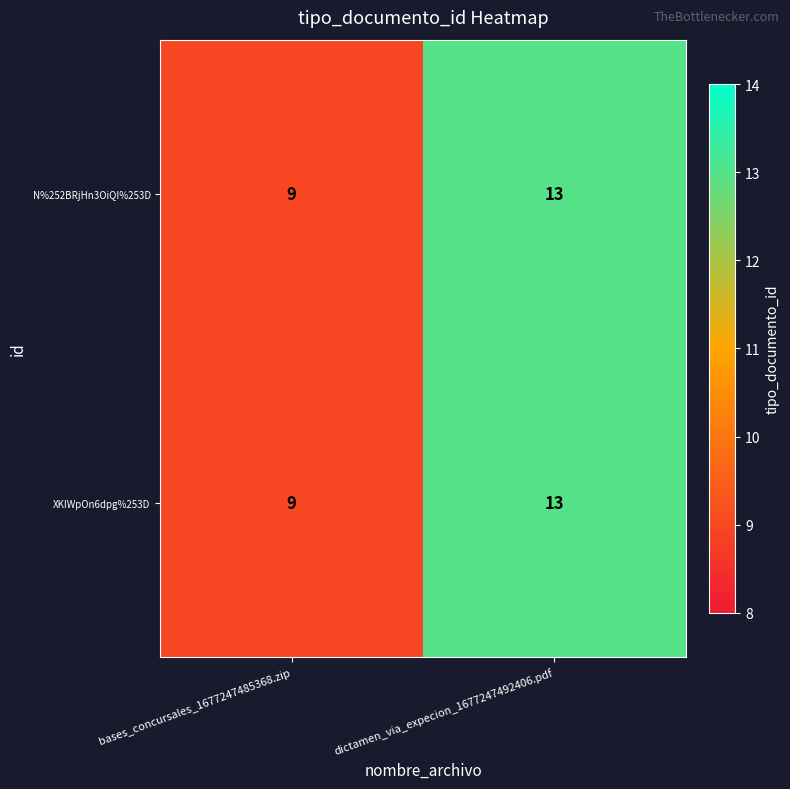

Reading right to left, what are all the values shown in this chart?

N%252BRjHn3OiQI%253D: 13	9
XKIWpOn6dpg%253D: 13	9